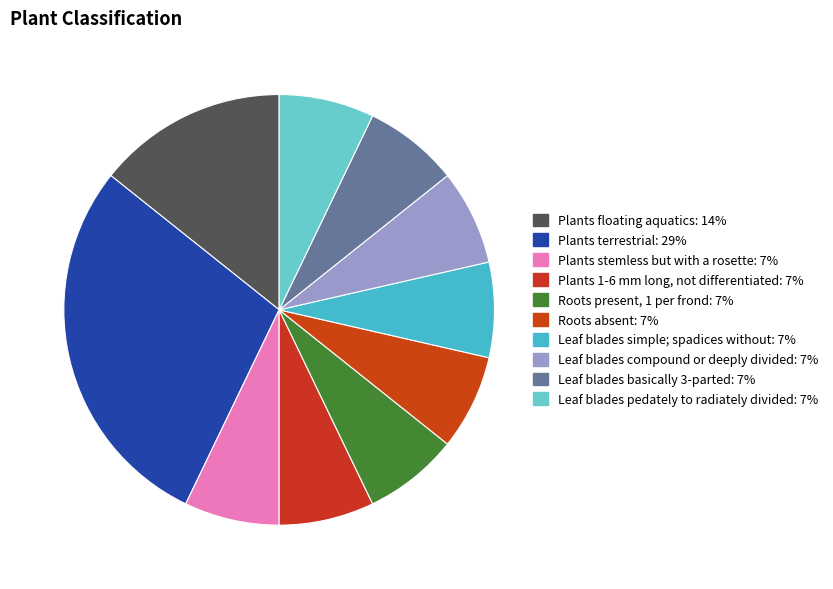

To the nearest percent, what is the average slice percentage?

10%